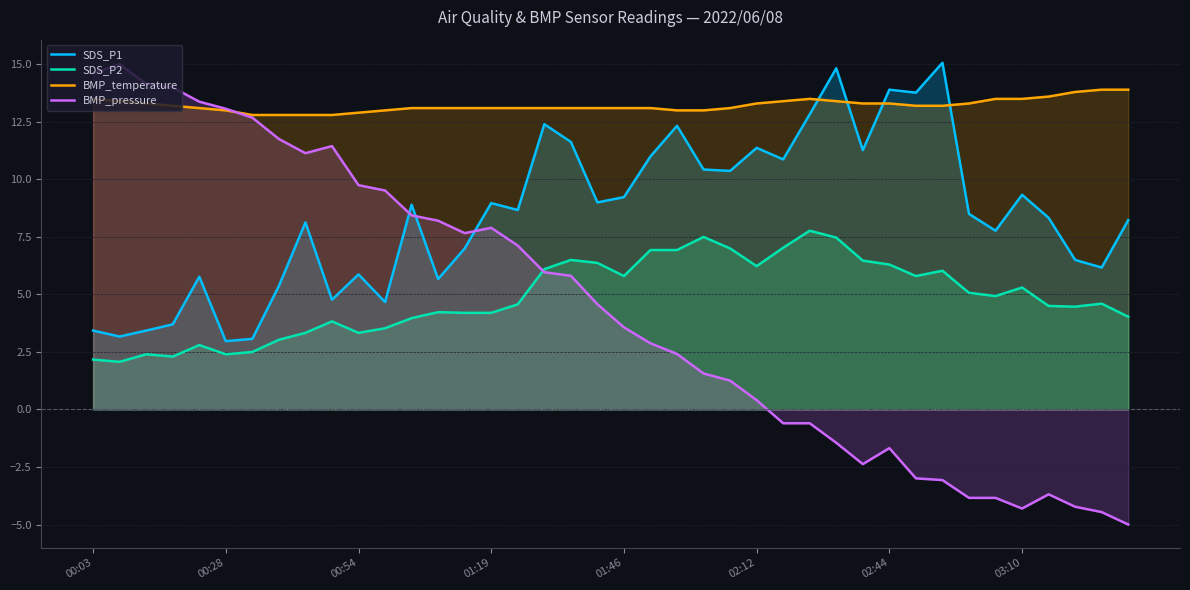

What is the total value across all series at 18?

37.0